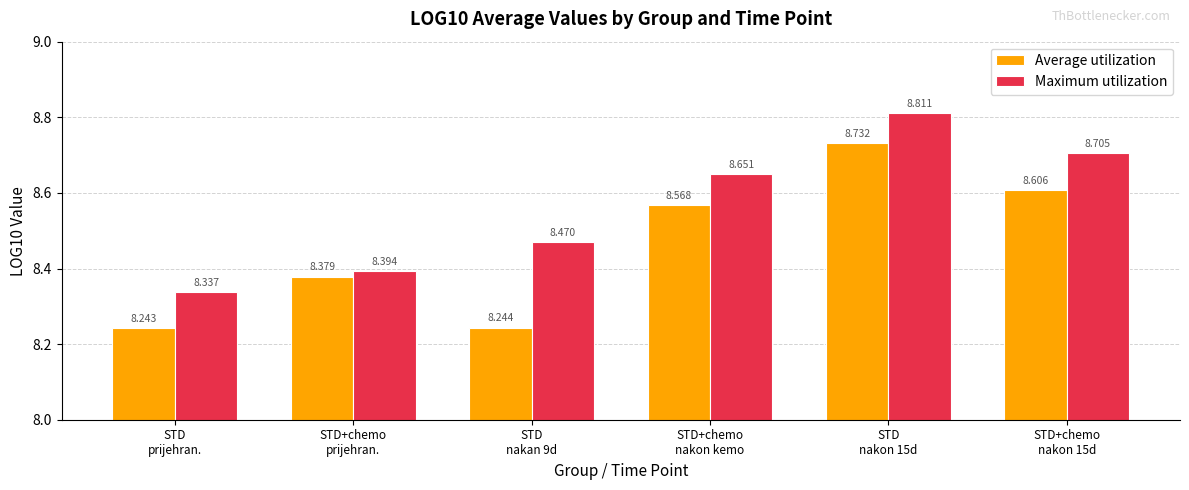

What is the average value of the Average utilization series?

8.5